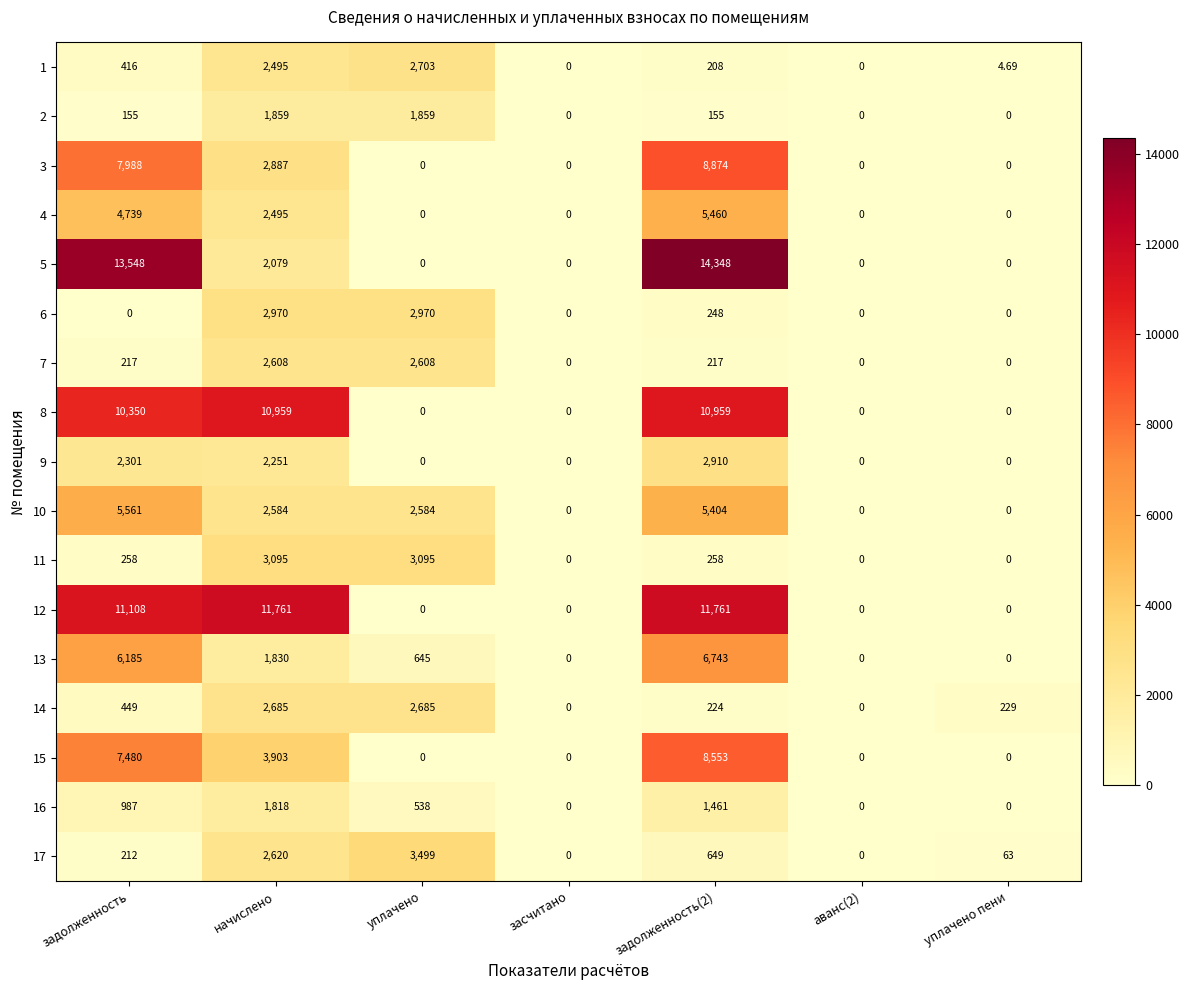

Is the value of 4 at засчитано greater than the value of 17 at задолженность?

No